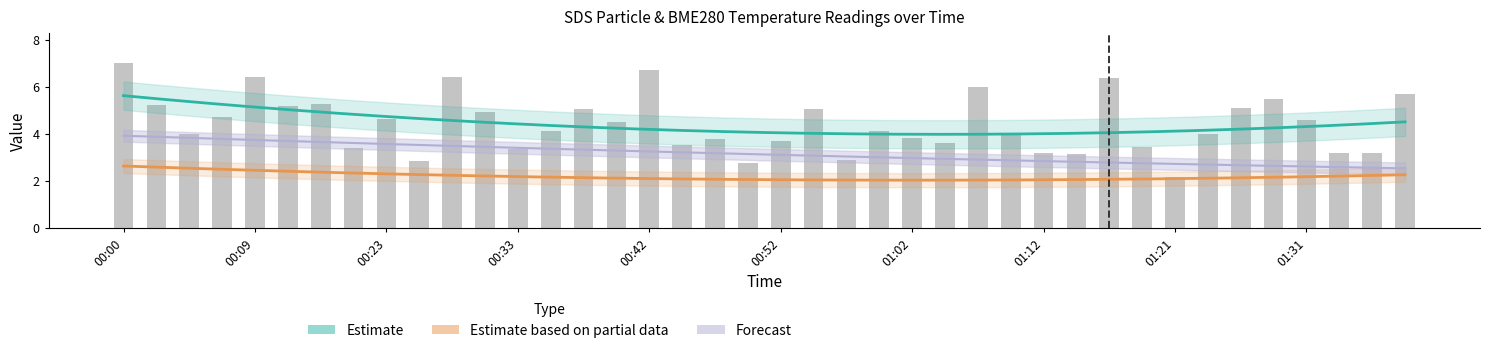

At which label does BME280_temperature first exceed 3?

00:00